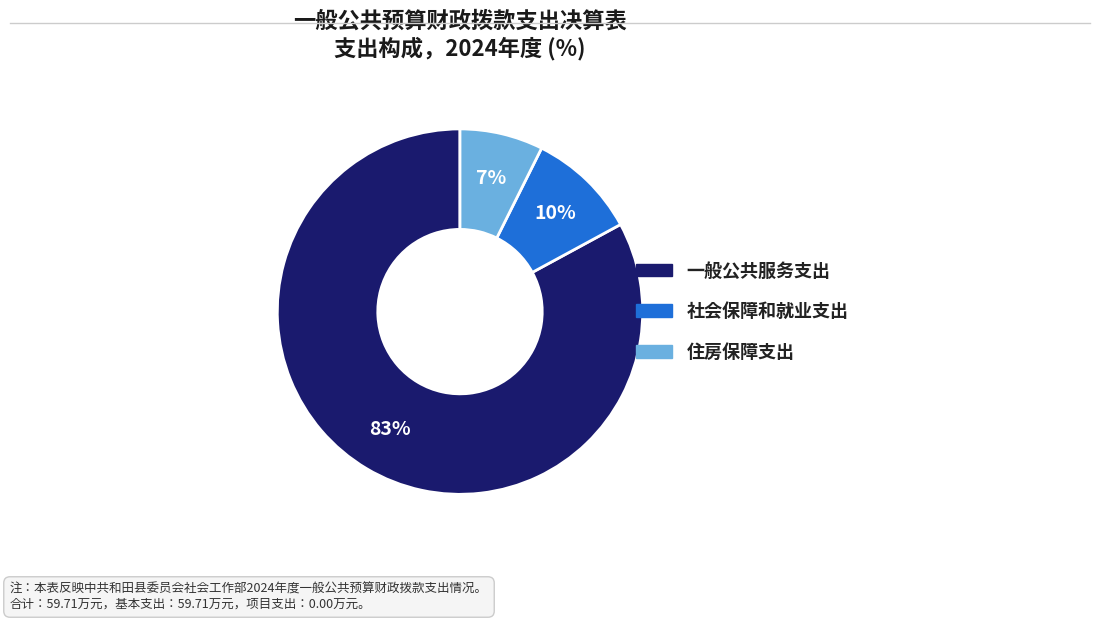

Is the sum of 住房保障支出 and 社会保障和就业支出 greater than half?

No